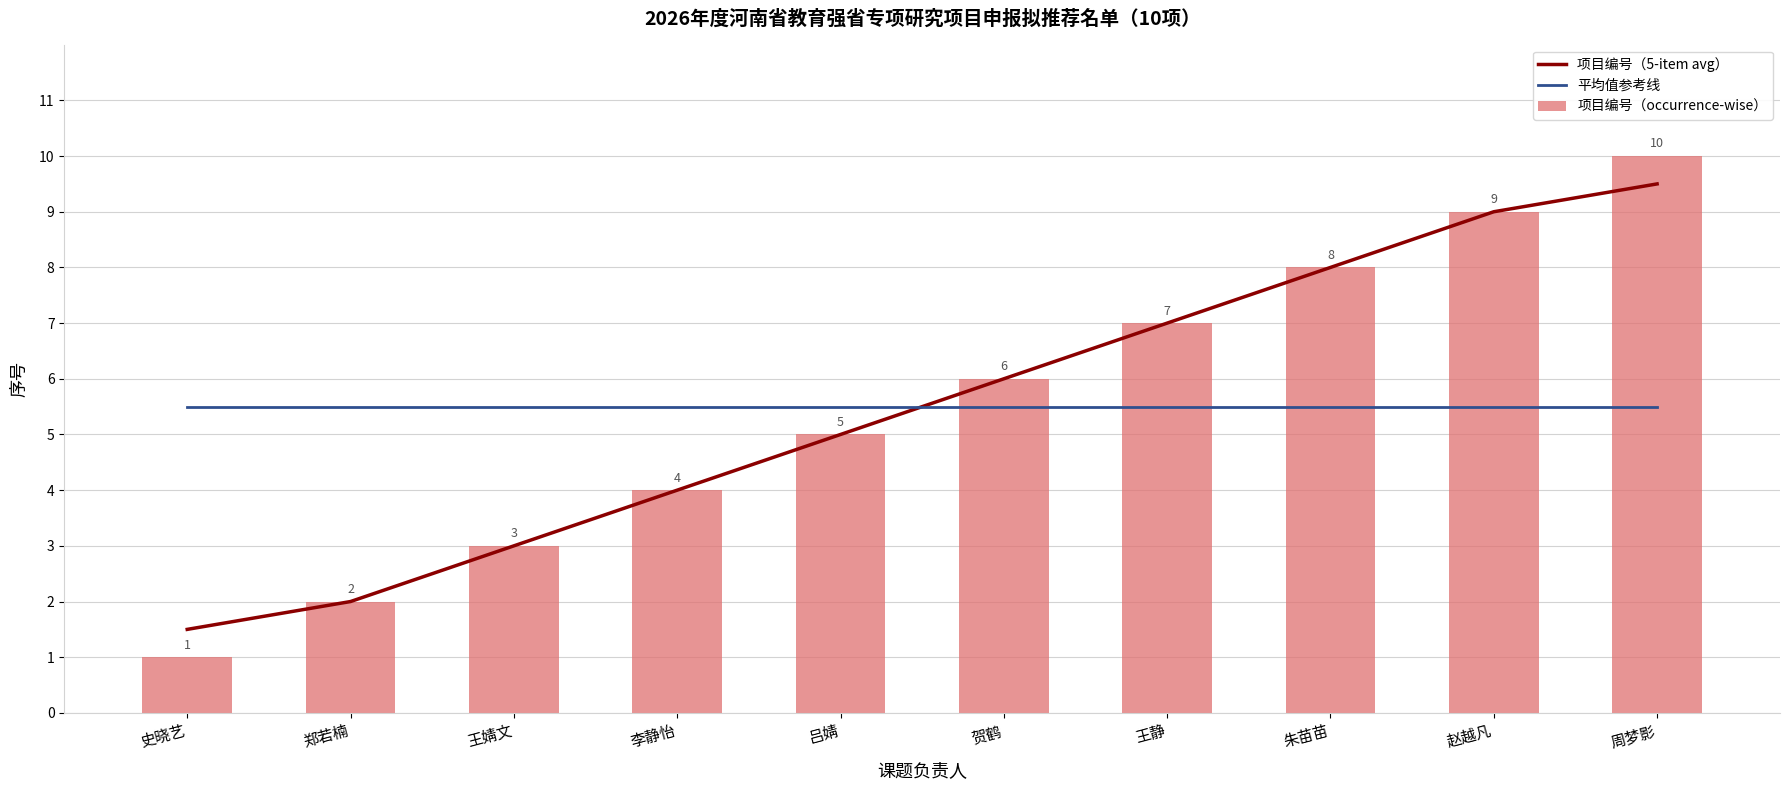

What are all the series names shown in the legend?

项目编号（5-item avg）, 平均值参考线, 项目编号（occurrence-wise）